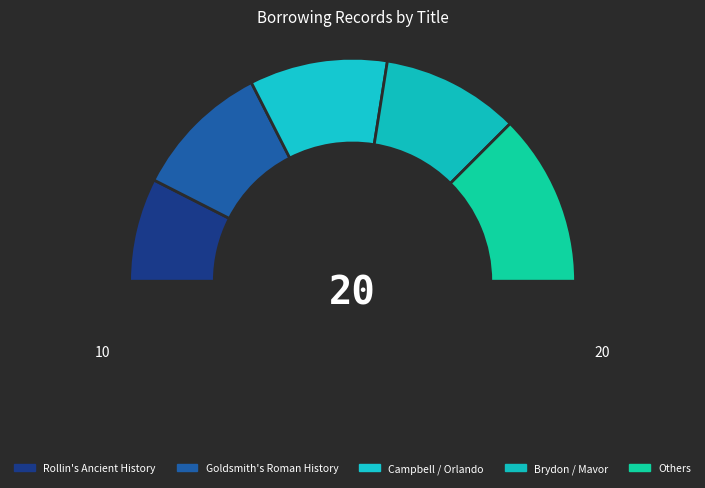

To the nearest percent, what is the difference between the largest and smallest slice percentages?

15%